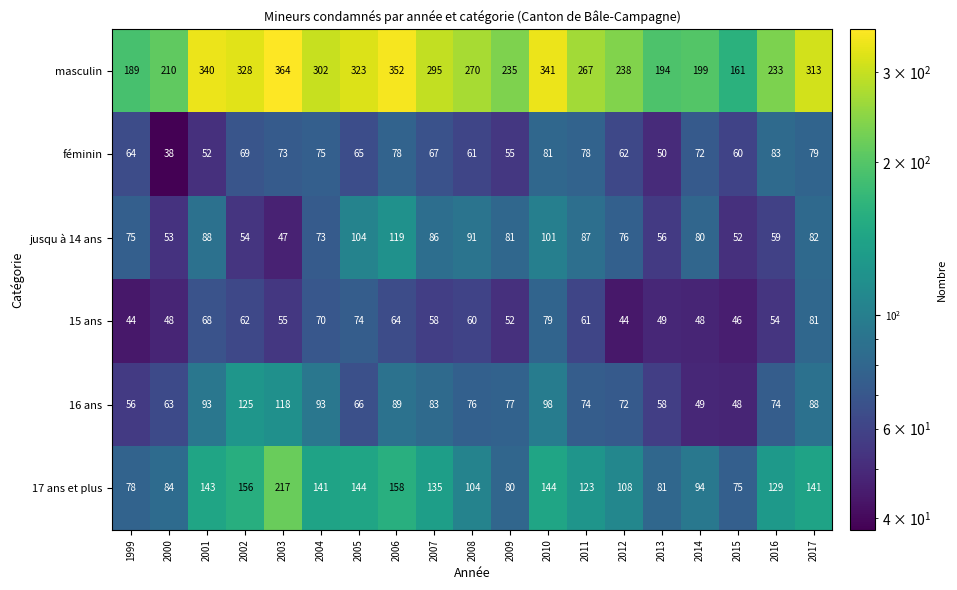

At which category does the chart reach its minimum across all series?

2000